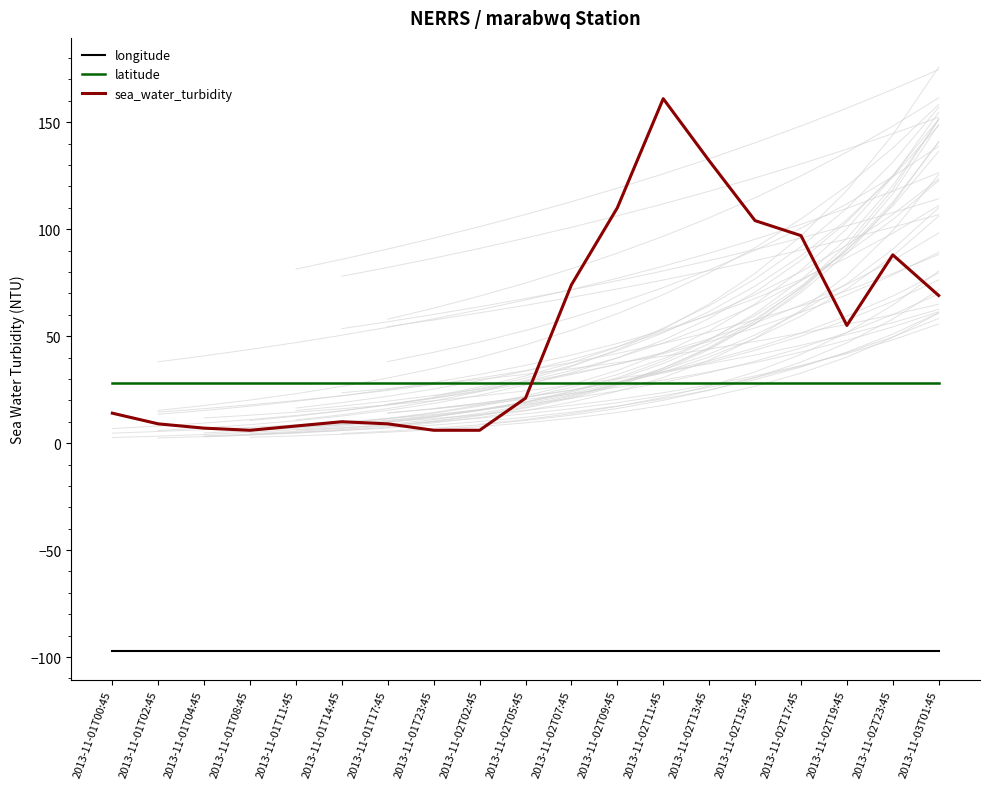

The value of sea_water_turbidity at 2013-11-01T00:45 is 14.0. True or false?

True